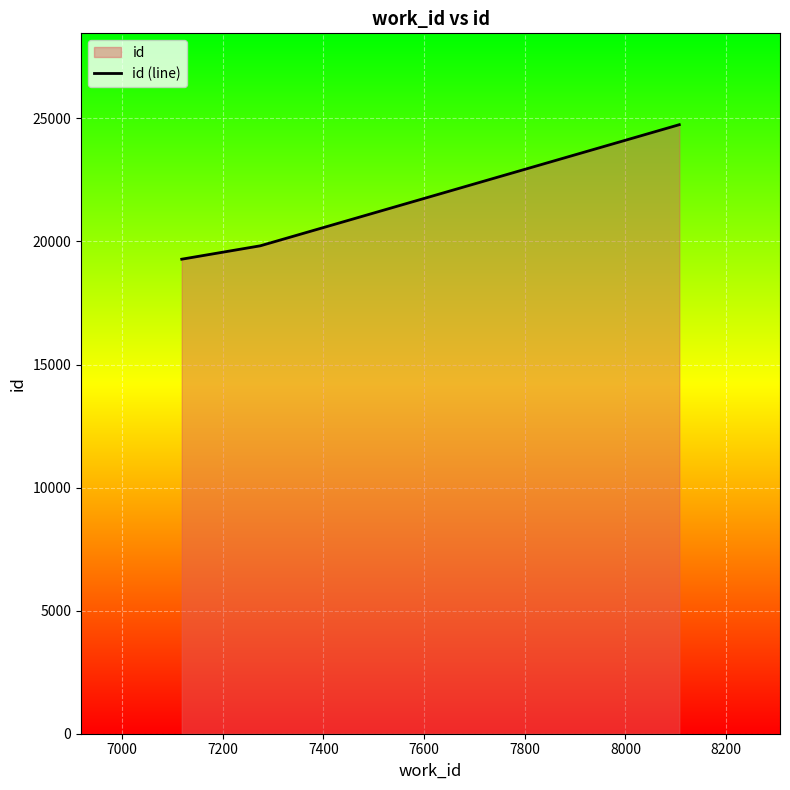

What is the minimum value shown in the chart?

19281